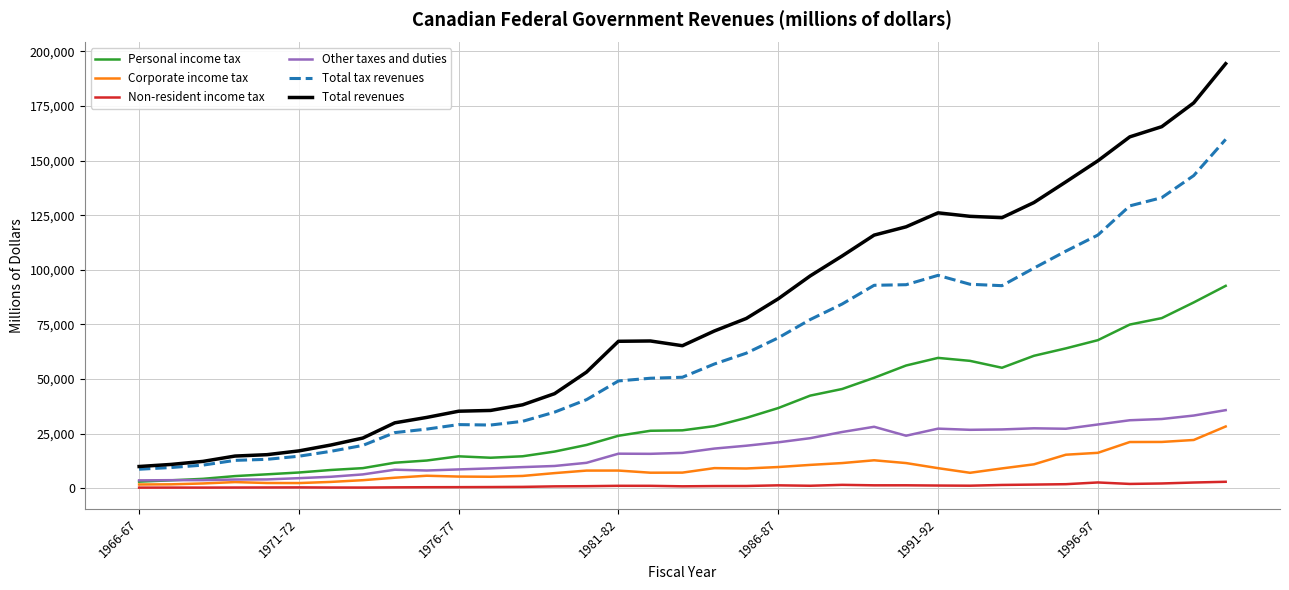

True or false: Total revenues and Other taxes and duties intersect in this chart.

False